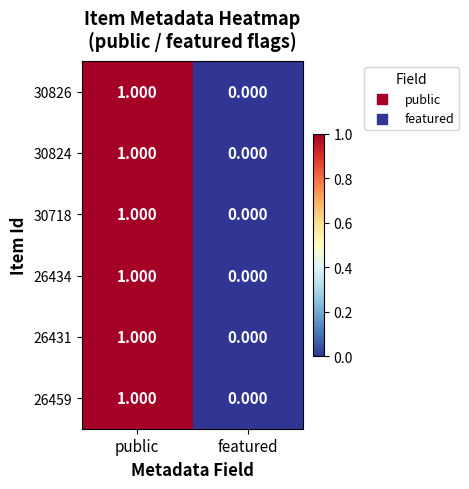

Where is 26434 nearest to the value 0?

featured